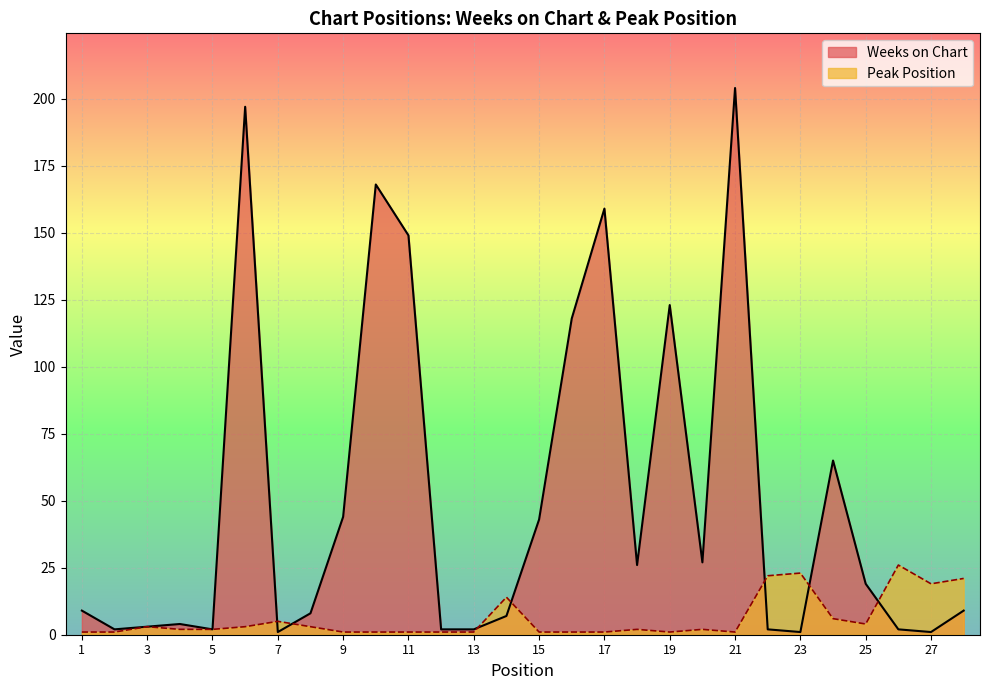

Is it true that Peak Position equals 2 at 15?

False